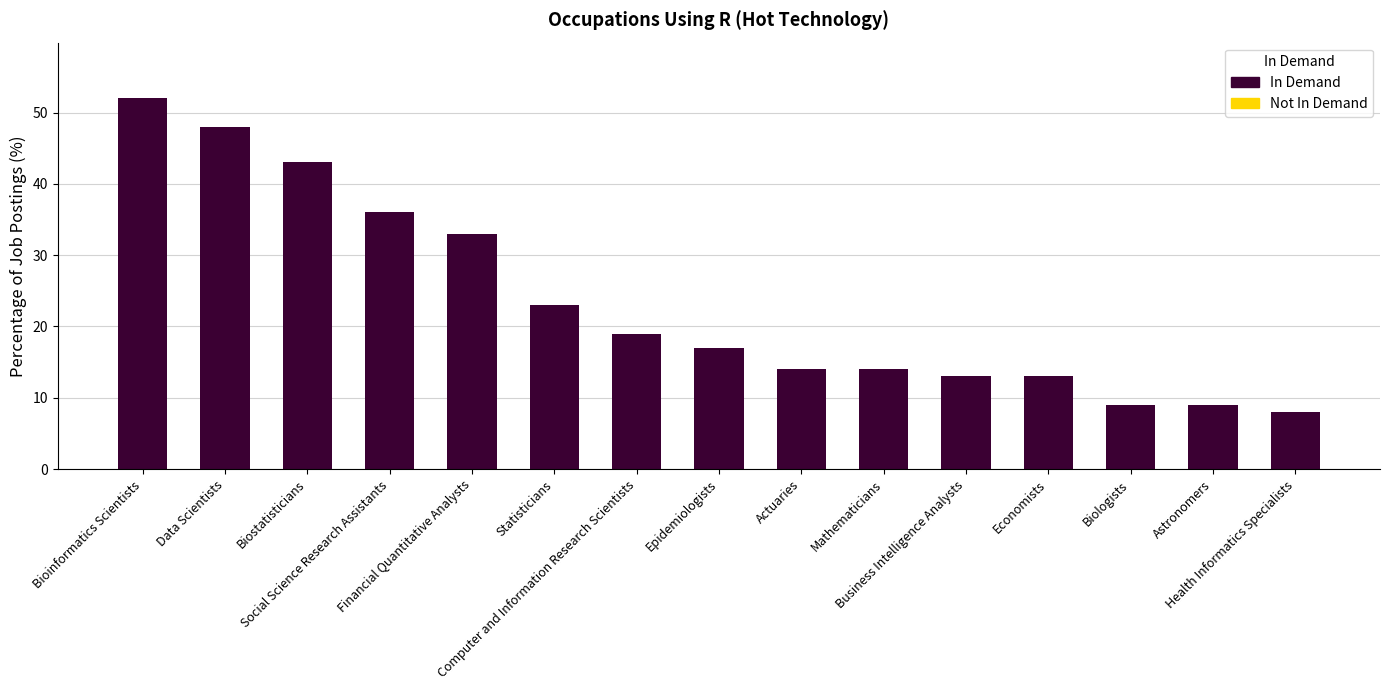

Are the bars grouped side by side (vs. stacked)?

No